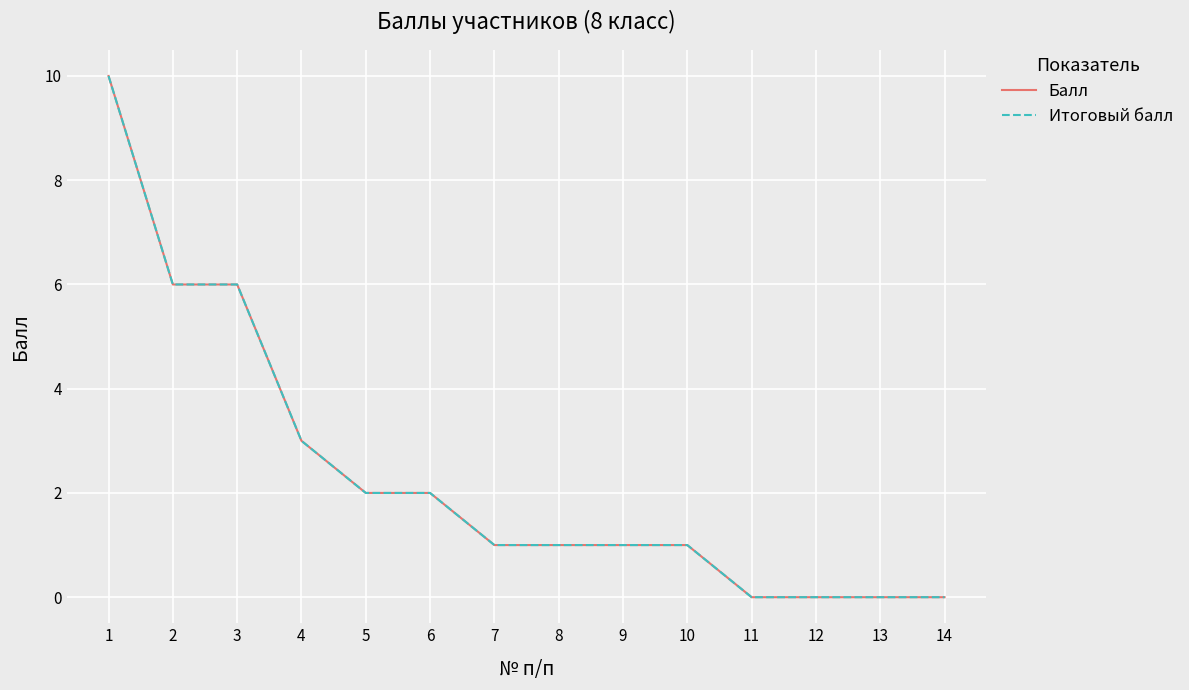

Is this an area chart (filled region under the line)?

No